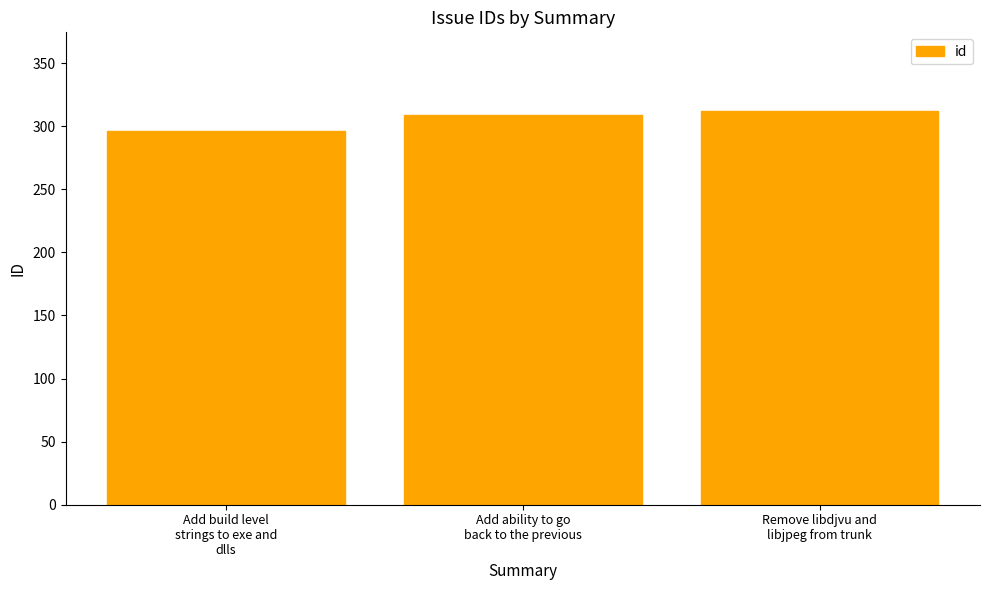

Reading left to right, transcribe all the data shown in this chart.

Add build level
strings to exe and
dlls=296	Add ability to go
back to the previous=309	Remove libdjvu and
libjpeg from trunk=312